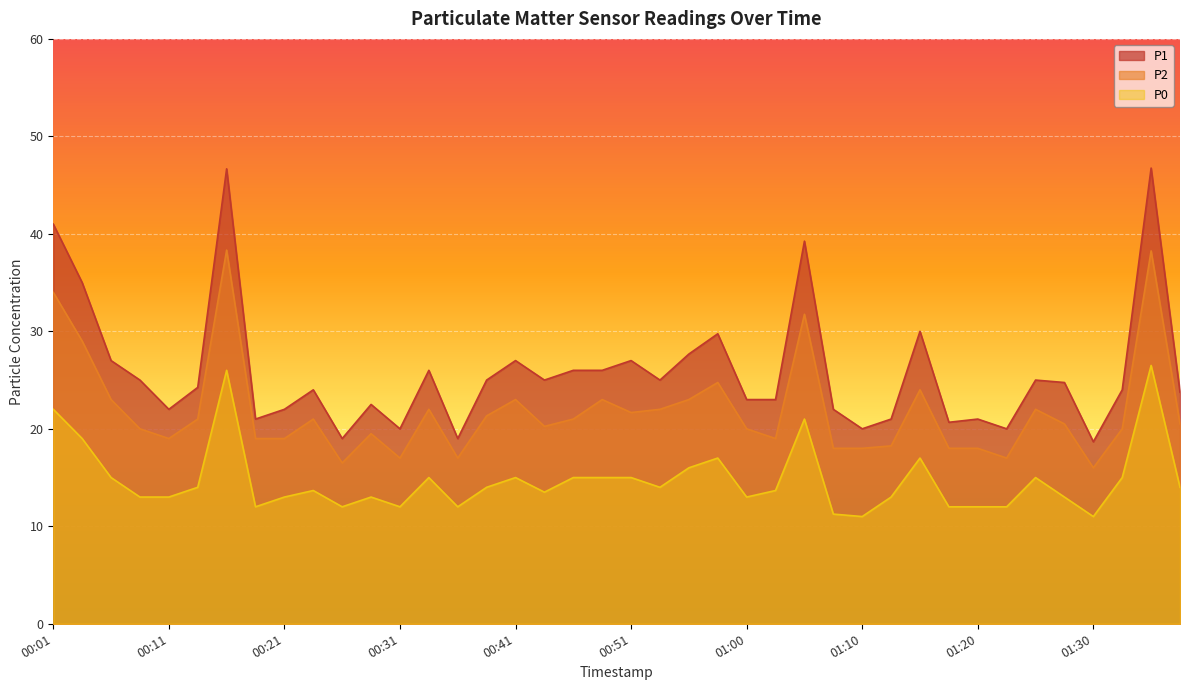

The P0 series shows 6.3 at 00:09. True or false?

False